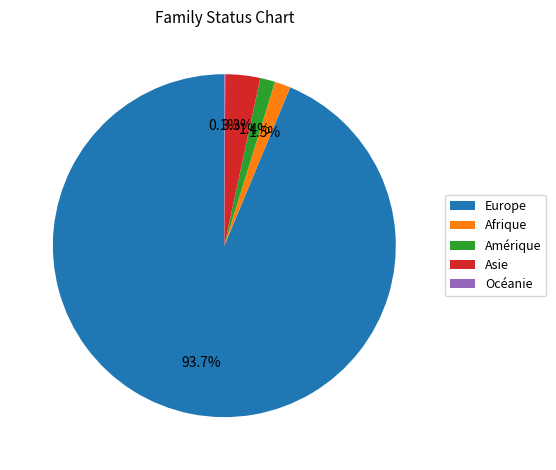

What is the largest slice in the pie chart?

Europe